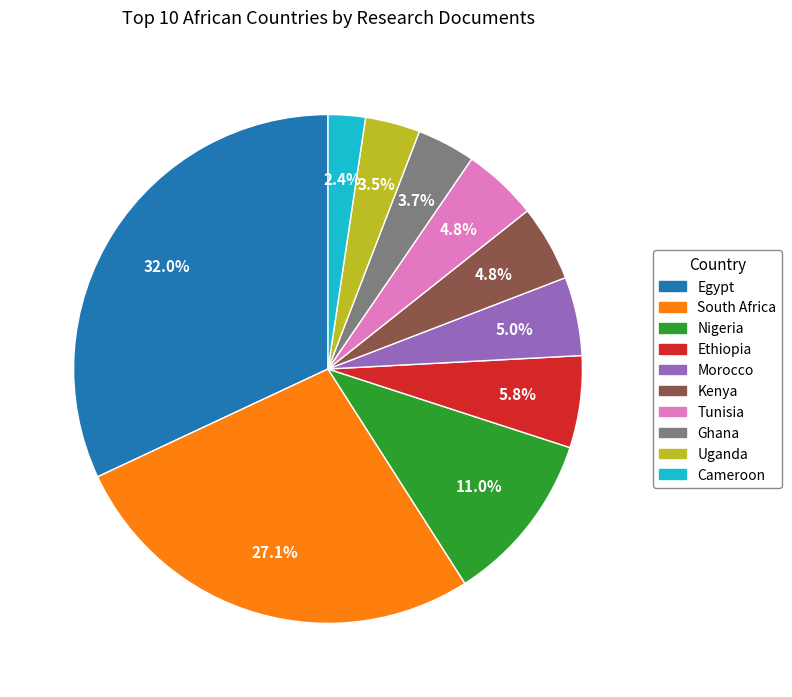

What portion of the pie excludes Ghana?

96.3%